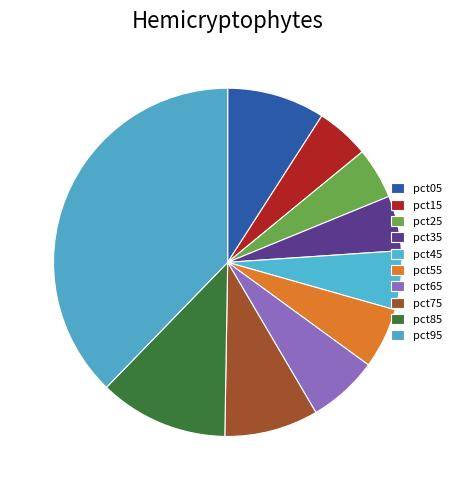

Count the number of slices in the pie.

10